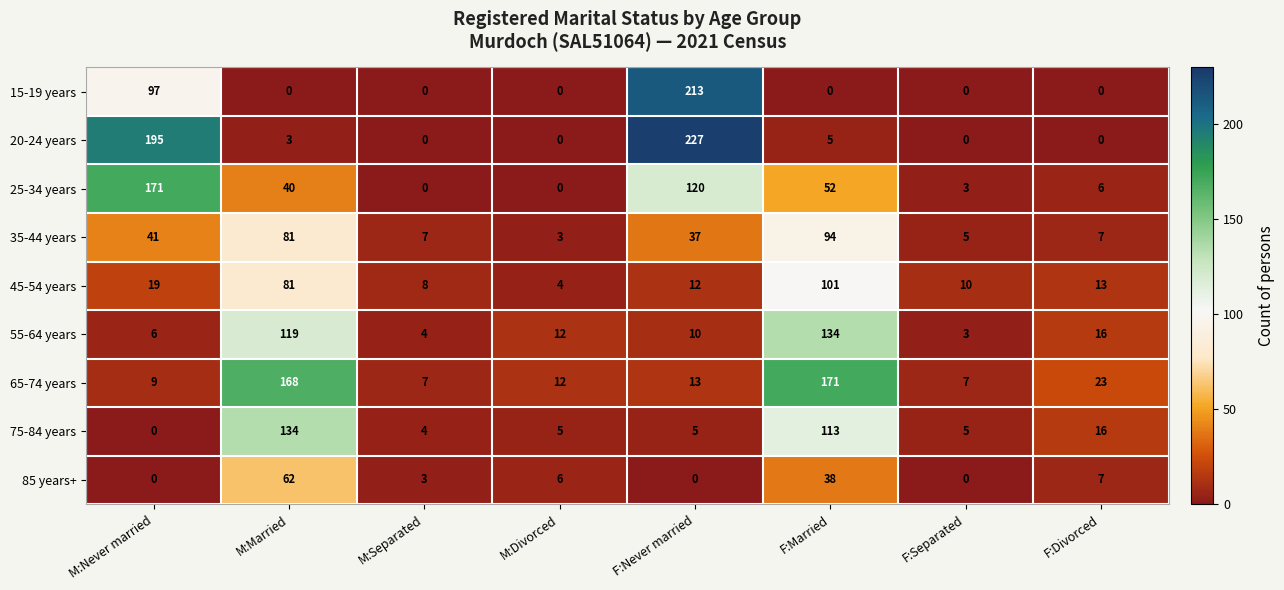

What is the difference between the maximum and minimum values in the 15-19 years series?

213